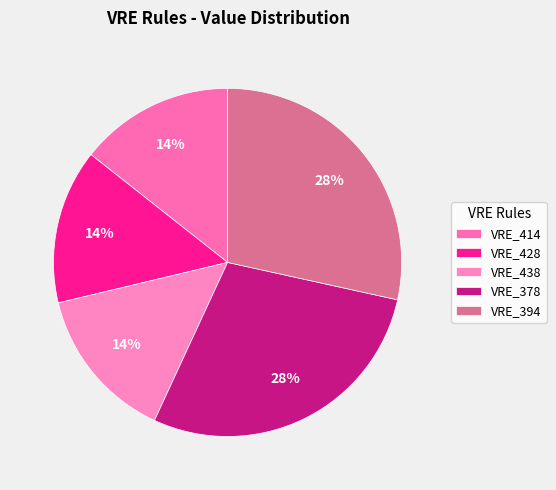

Is there any slice that represents more than half of the pie?

No